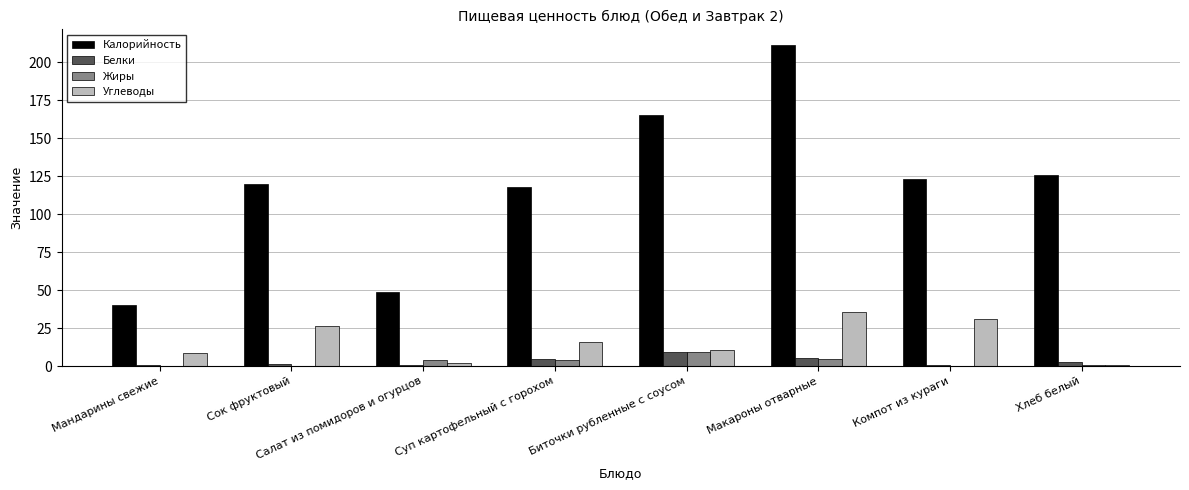

How many values in the Жиры series exceed 3?

4